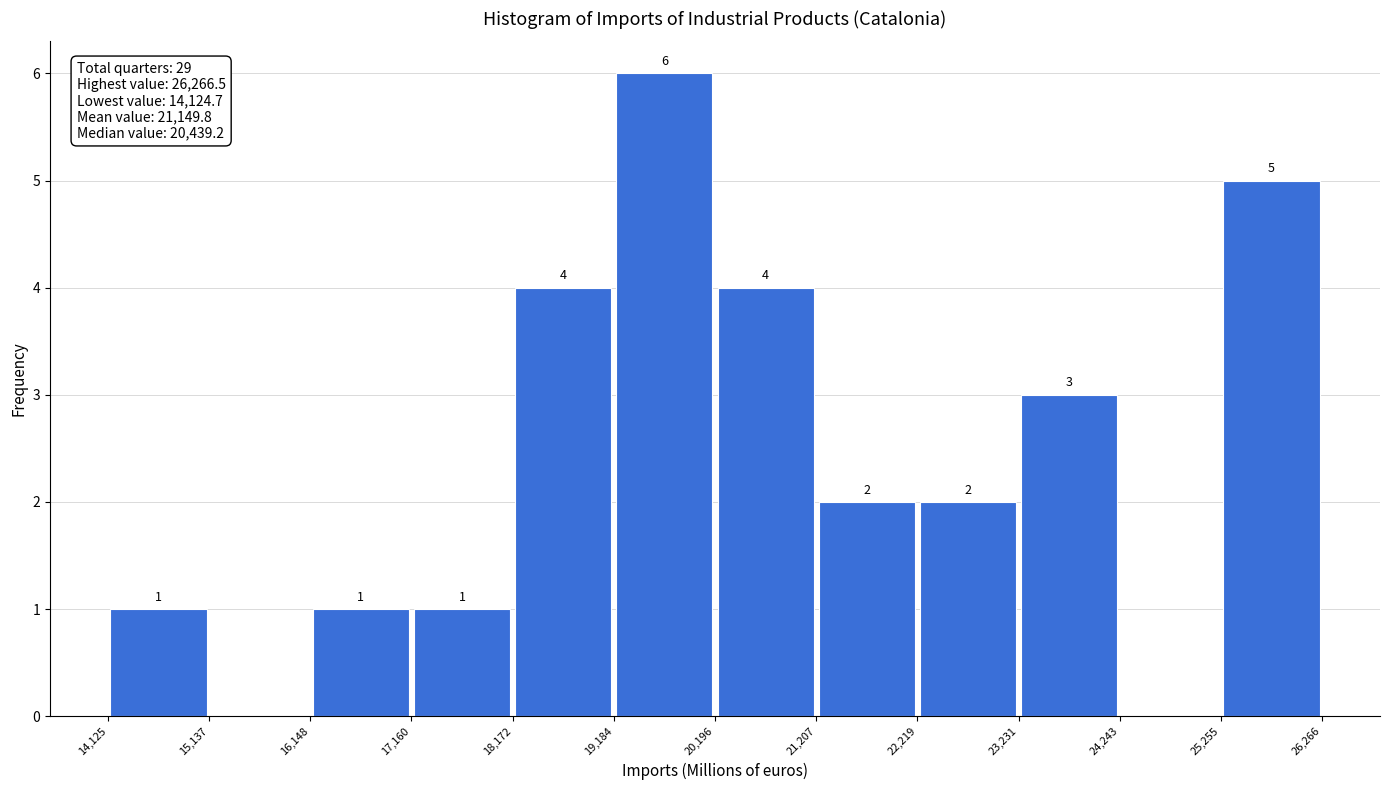

Over which range of the x-axis is the bar tallest?

19,184 to 20,196